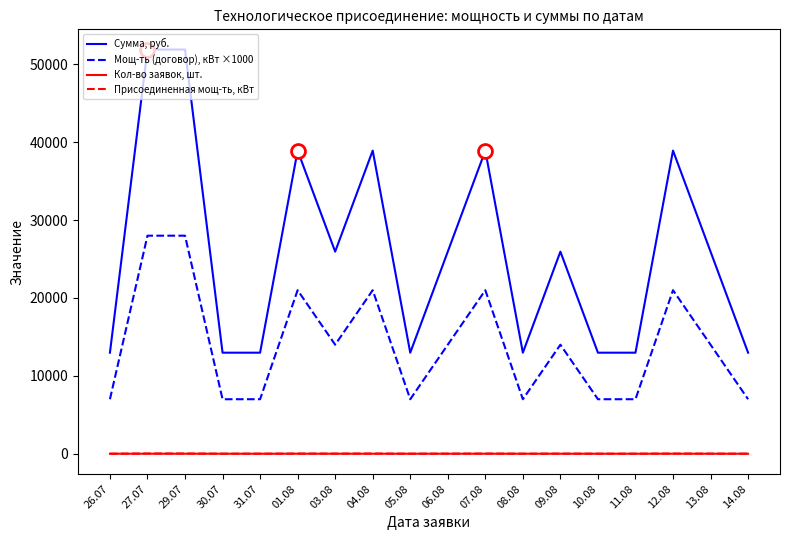

Which series has the largest total across all categories?

Сумма, руб.